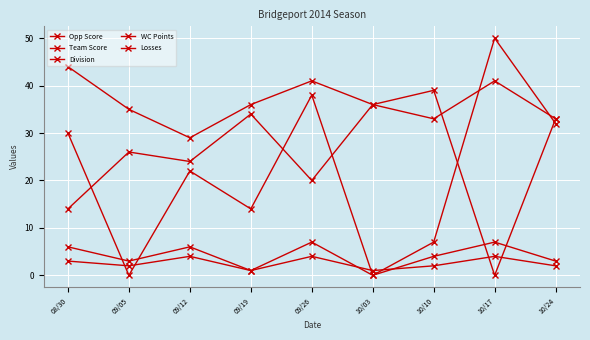

Which series changed the most between 09/19 and 10/17?

Team Score